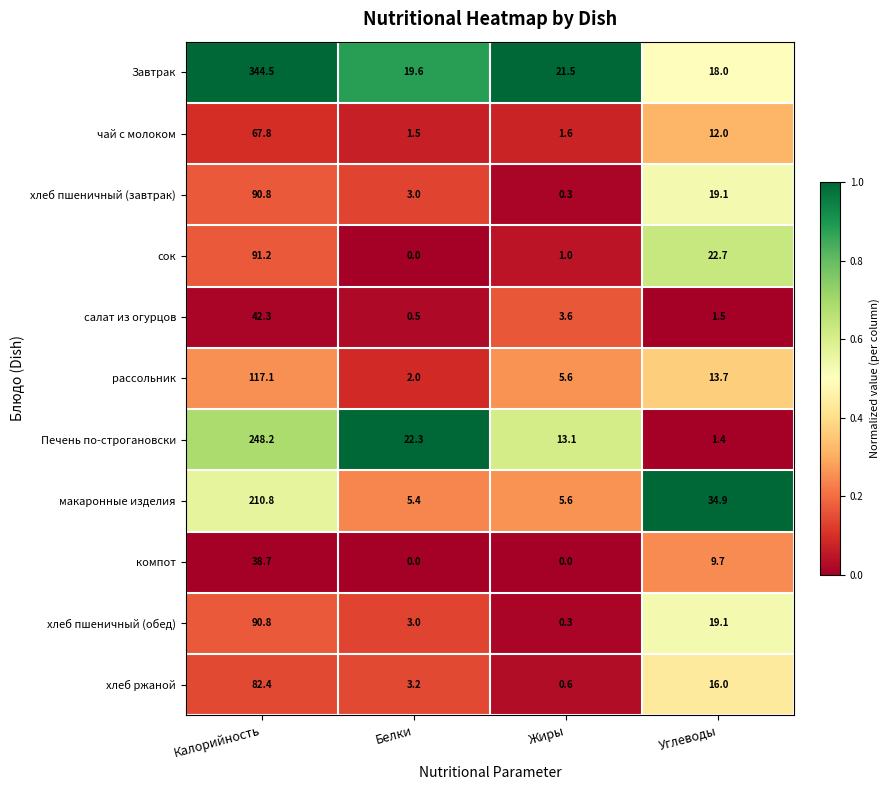

Is it true that хлеб пшеничный (обед) equals 90.8 at Калорийность?

True